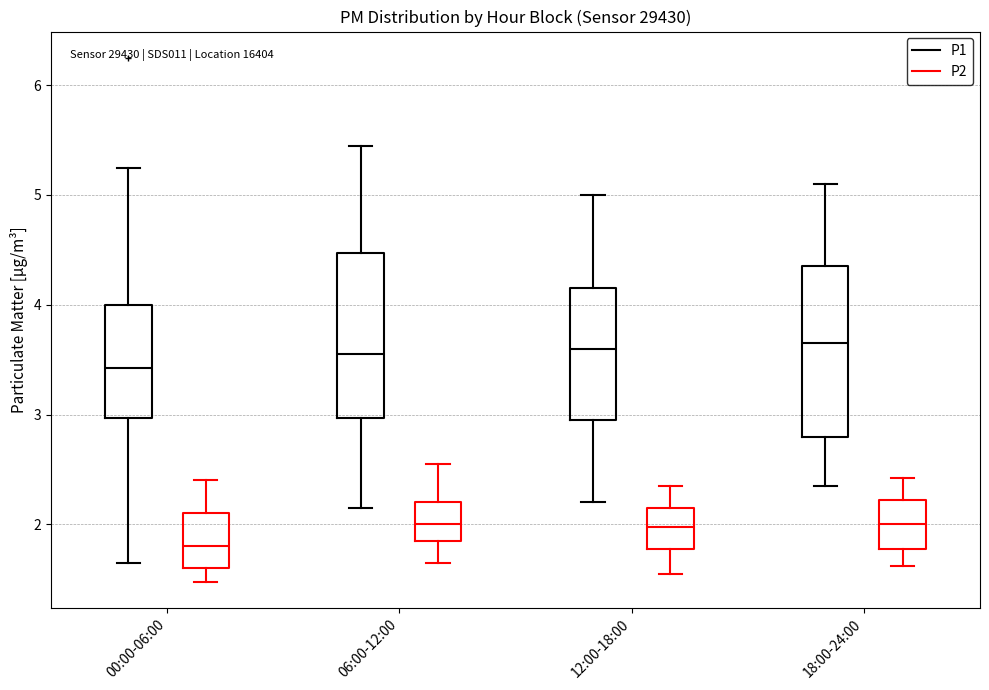

Which box's median line is the lowest?

00:00-06:00 (P2)